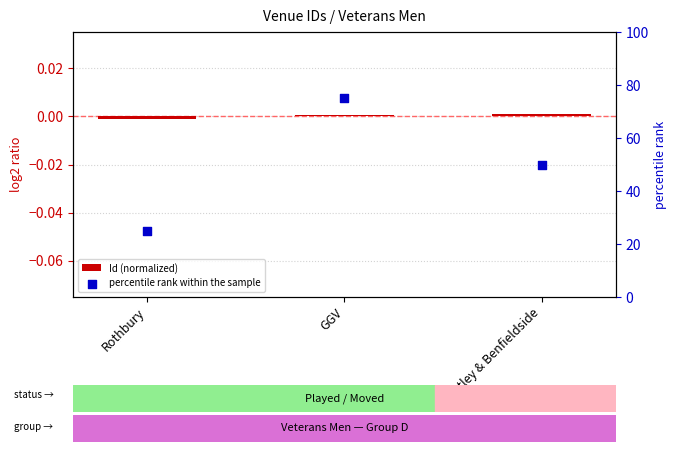

Which series reaches the maximum Y coordinate?

percentile rank within the sample